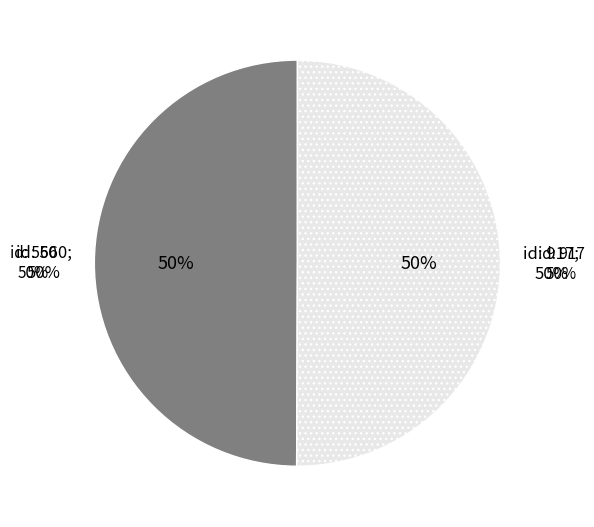

Which has a higher value, 560 or 917?

917